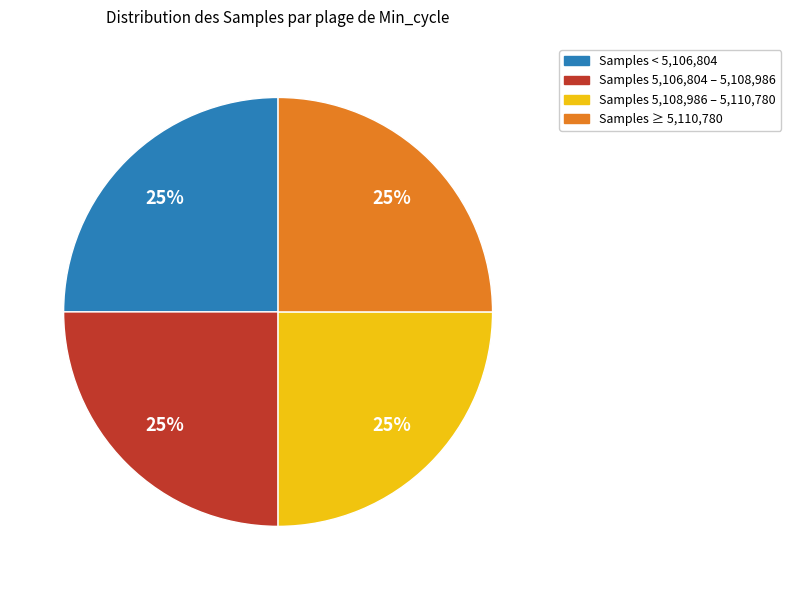

Is there a majority slice in this chart?

No